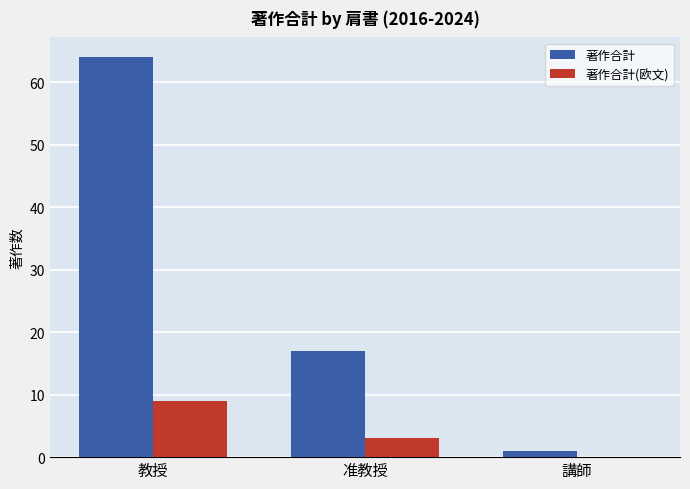

Where is 著作合計(欧文) nearest to the value 4?

准教授